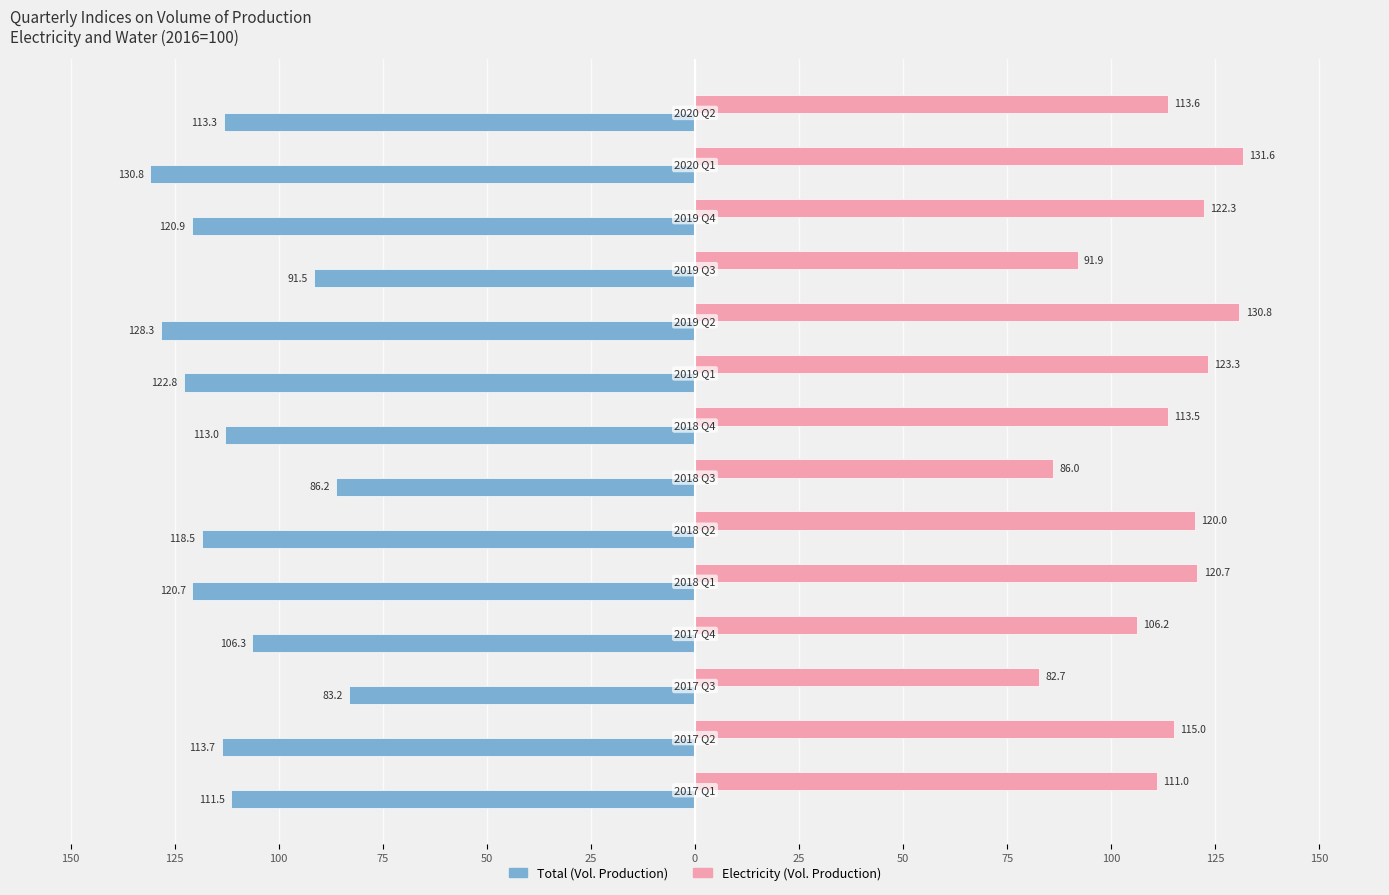

What are all the series names shown in the legend?

Total (Vol. Production), Electricity (Vol. Production)